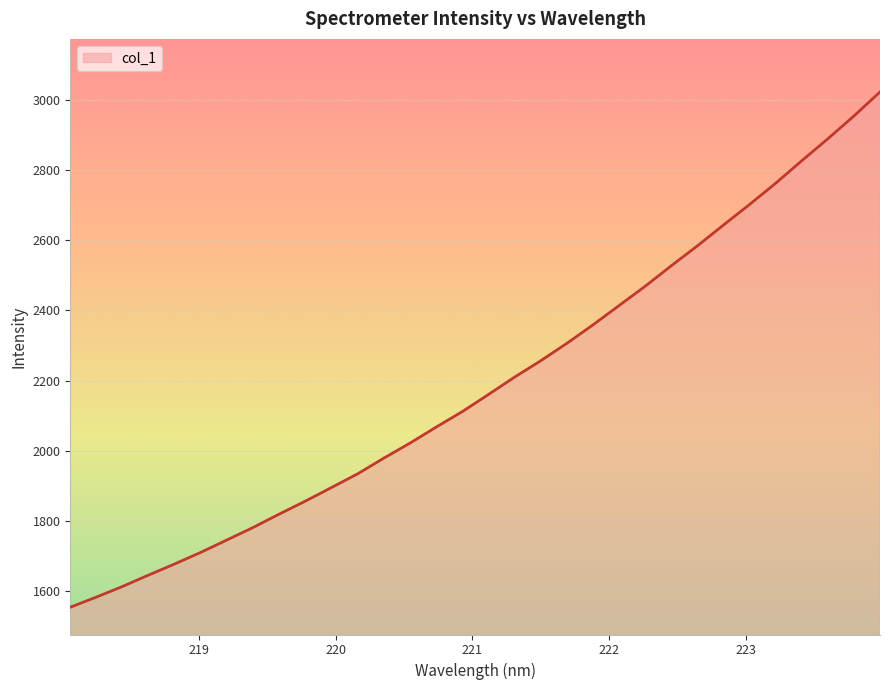

What is the greatest value displayed?

3021.9